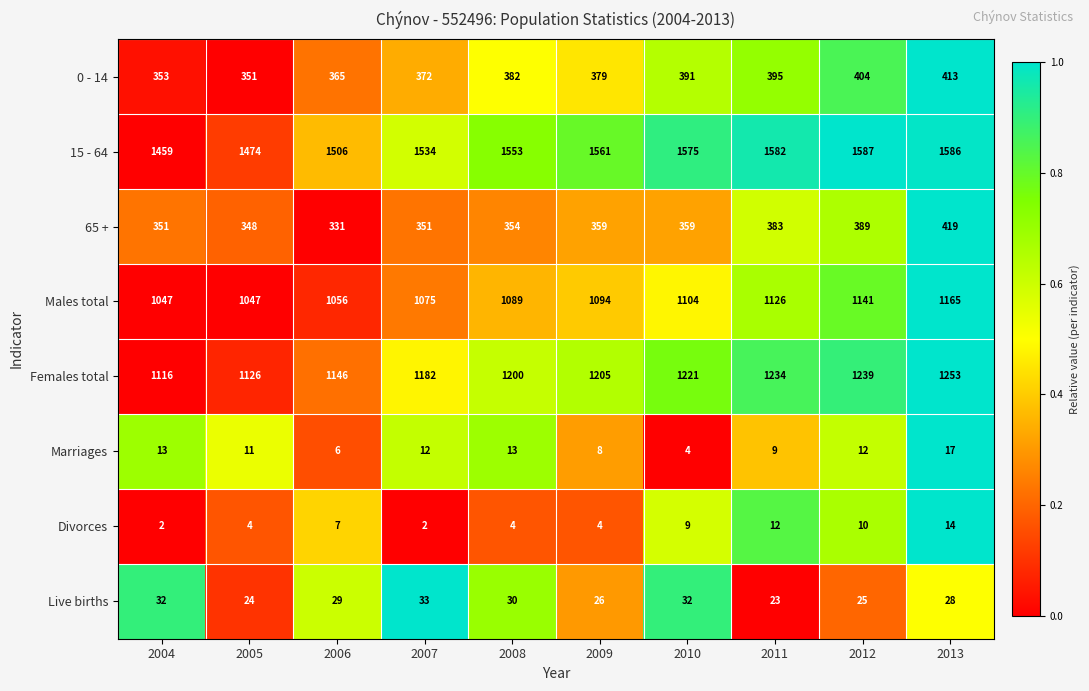

At how many categories does at least one series exceed 786?

10